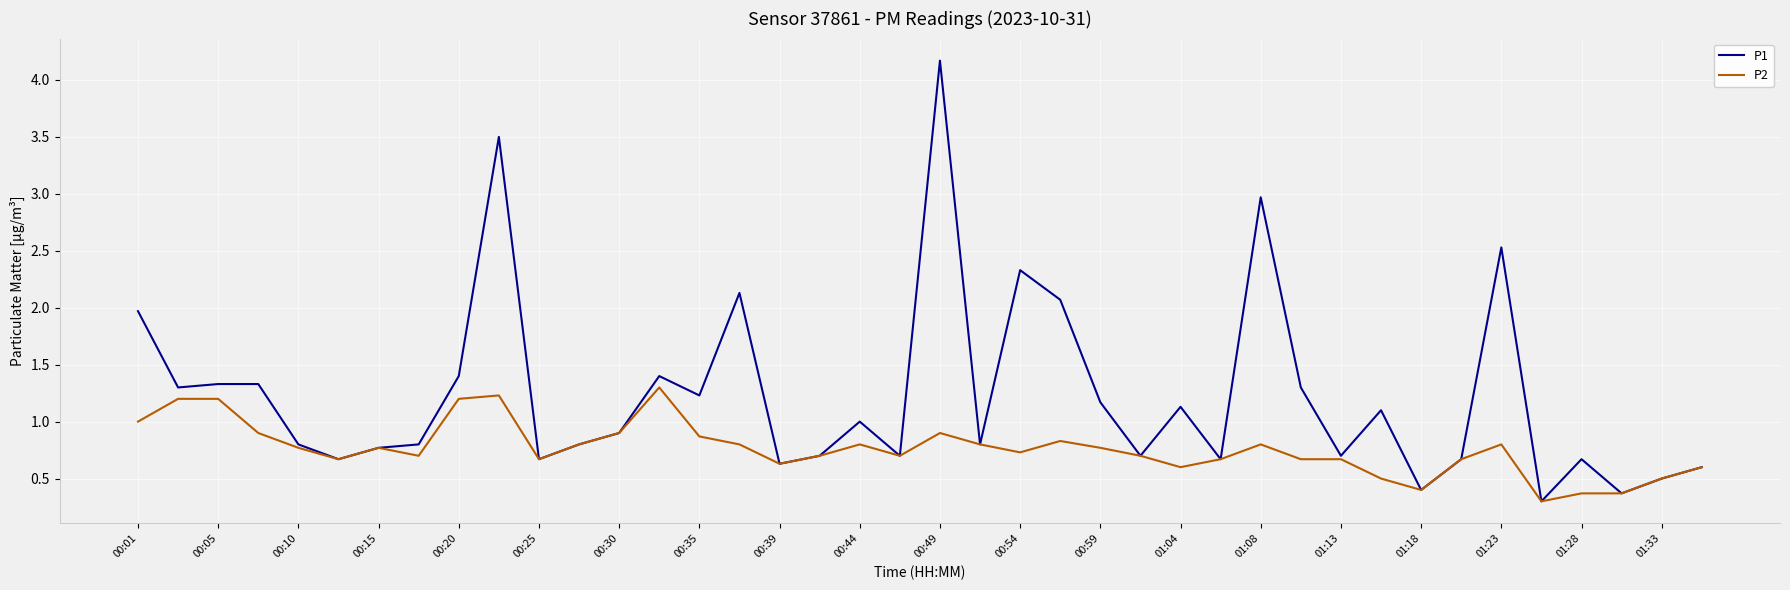

Reading left to right, extract all data points from this chart.

P1: 2.0	1.3	1.3	1.3	0.8	0.7	0.8	0.8	1.4	3.5	0.7	0.8	0.9	1.4	1.2	2.1	0.6	0.7	1.0	0.7	4.2	0.8	2.3	2.1	1.2	0.7	1.1	0.7	3.0	1.3	0.7	1.1	0.4	0.7	2.5	0.3	0.7	0.4	0.5	0.6
P2: 1.0	1.2	1.2	0.9	0.8	0.7	0.8	0.7	1.2	1.2	0.7	0.8	0.9	1.3	0.9	0.8	0.6	0.7	0.8	0.7	0.9	0.8	0.7	0.8	0.8	0.7	0.6	0.7	0.8	0.7	0.7	0.5	0.4	0.7	0.8	0.3	0.4	0.4	0.5	0.6